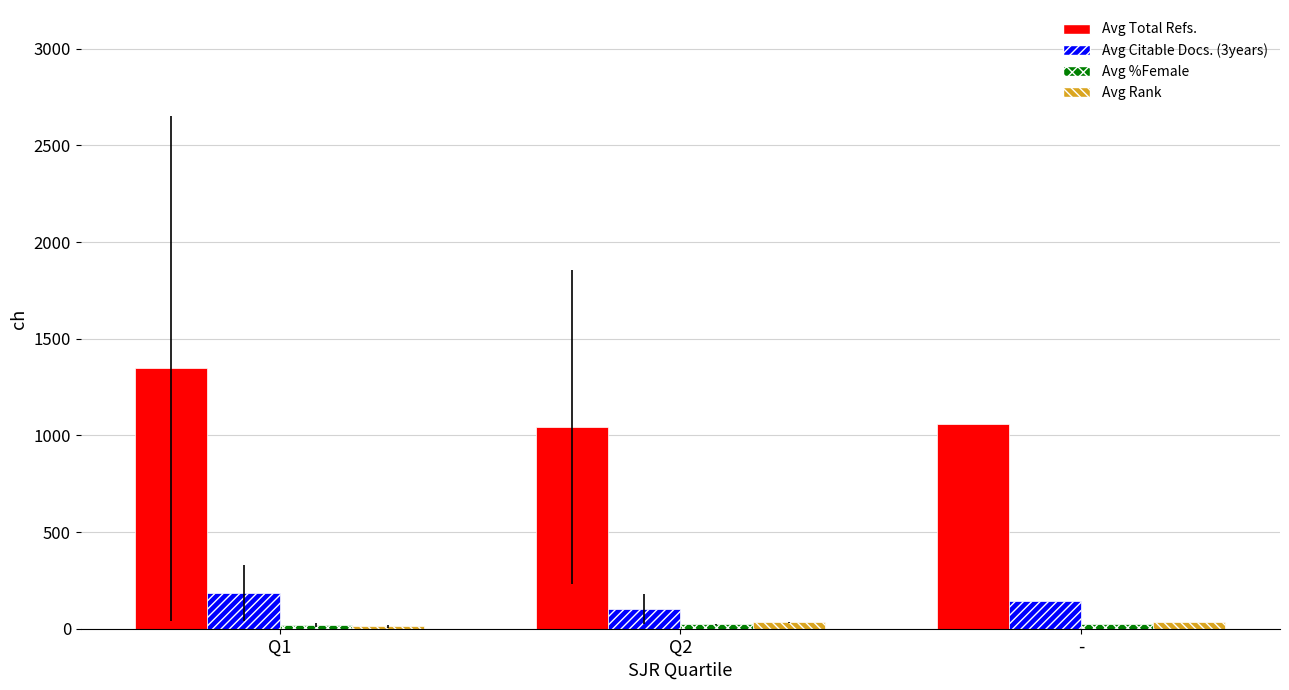

What is the greatest value displayed?

1347